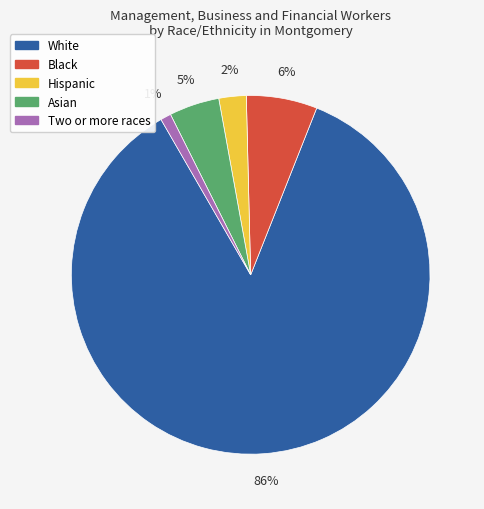

Rank the categories by value from highest to lowest.

White, Black, Asian, Hispanic, Two or more races